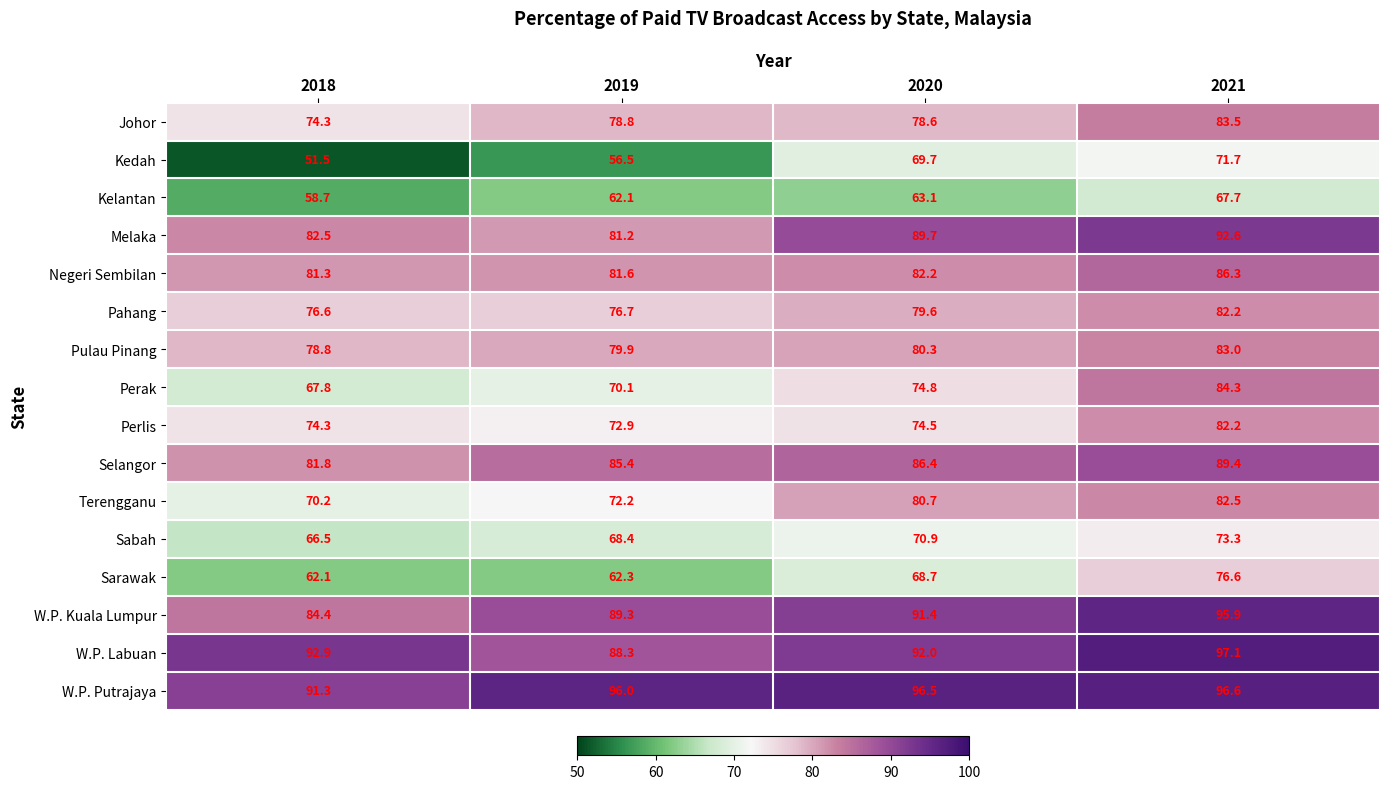

Which series has the largest total across all categories?

W.P. Putrajaya